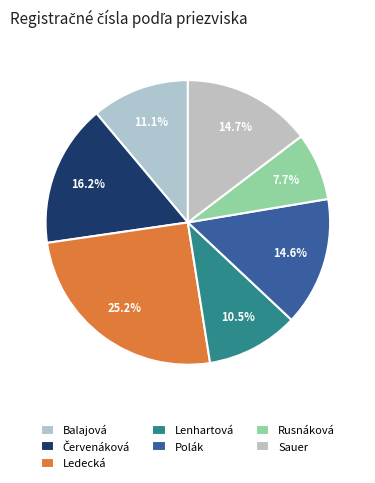

Do Lenhartová and Ledecká together represent more than half of the pie?

No